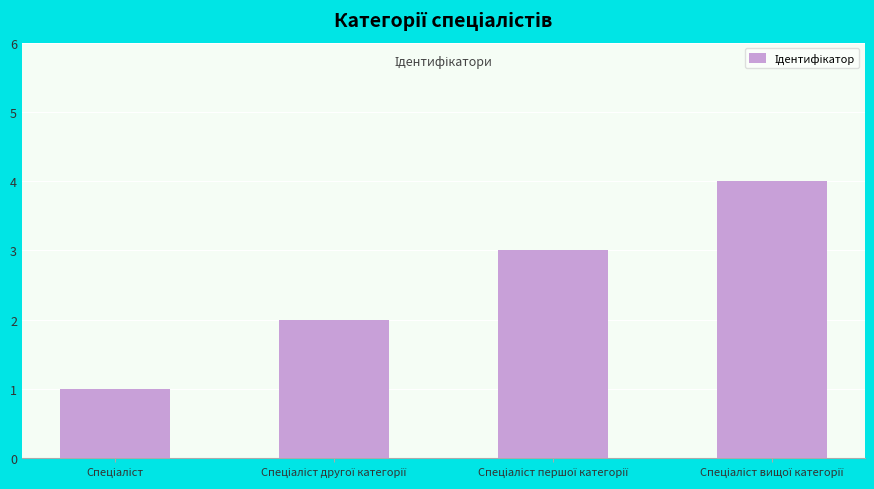

How many categories are shown in the chart?

4